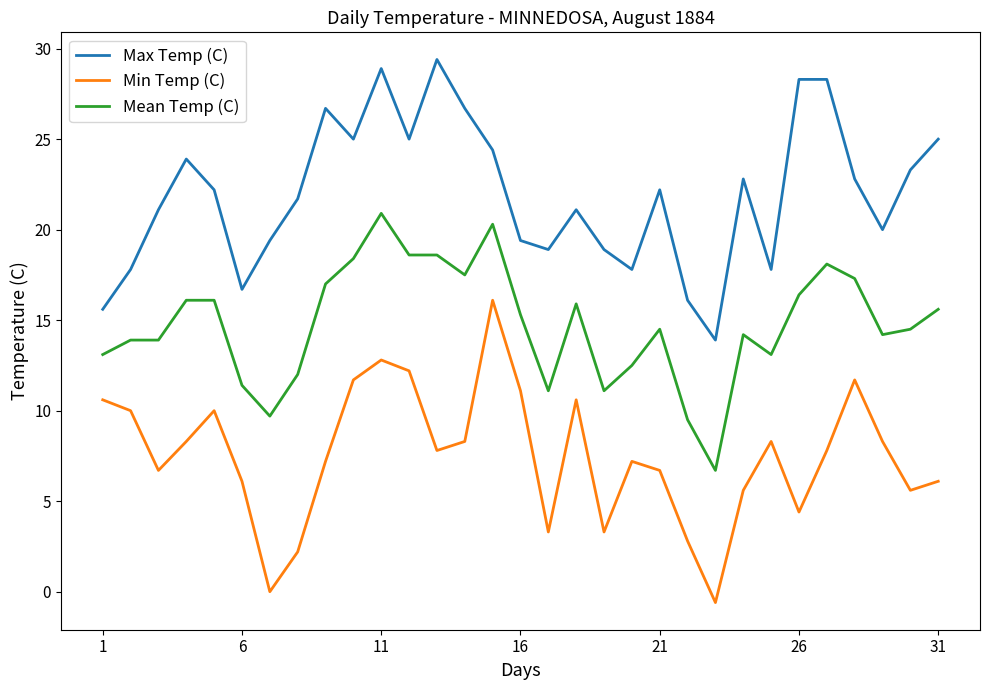

True or false: Min Temp (C) and Mean Temp (C) intersect in this chart.

False